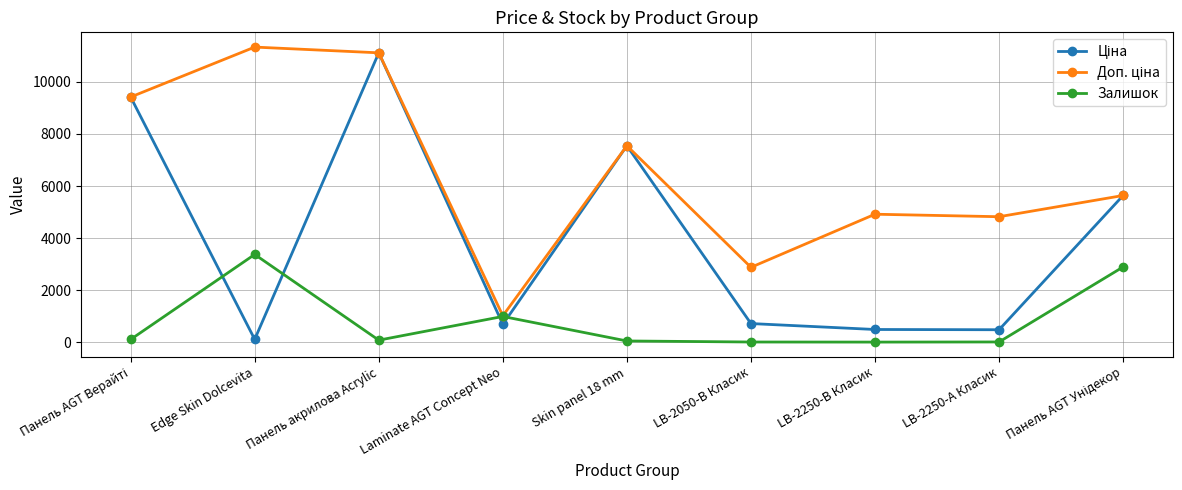

Is this an area chart (filled region under the line)?

No